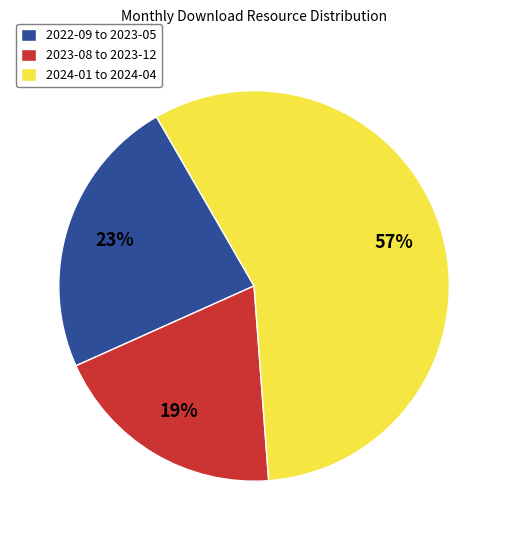

Approximately how many times larger is the value at 2022-09 to 2023-05 compared to 2024-01 to 2024-04?

0.4